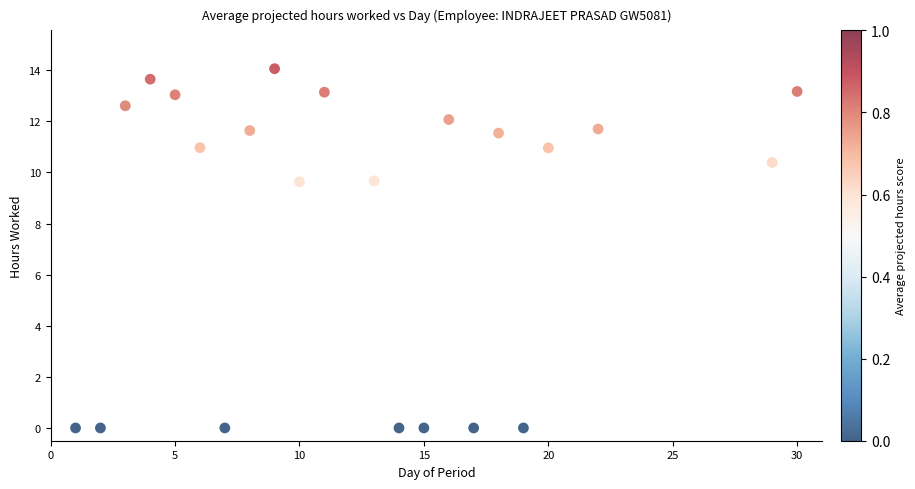

What is the range of X values (max minus min)?

29.0